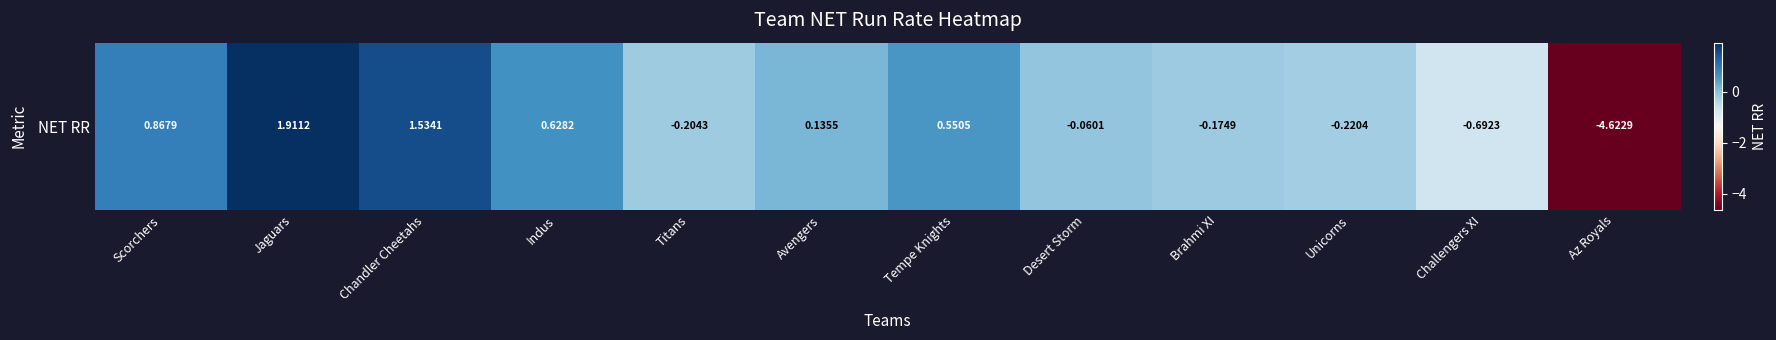

What is the sum of the values at Jaguars and Desert Storm?

1.9